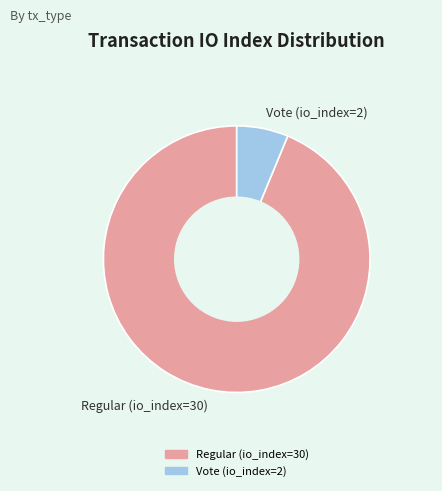

Which has a higher value, Regular (io_index=30) or Vote (io_index=2)?

Regular (io_index=30)